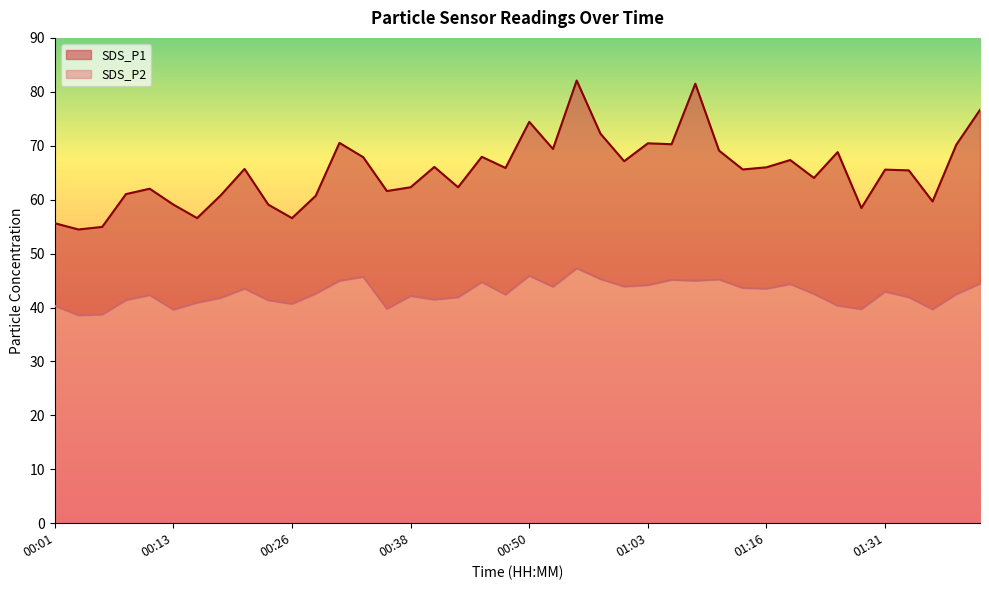

Rank the series at 01:38 from highest to lowest value.

SDS_P1, SDS_P2